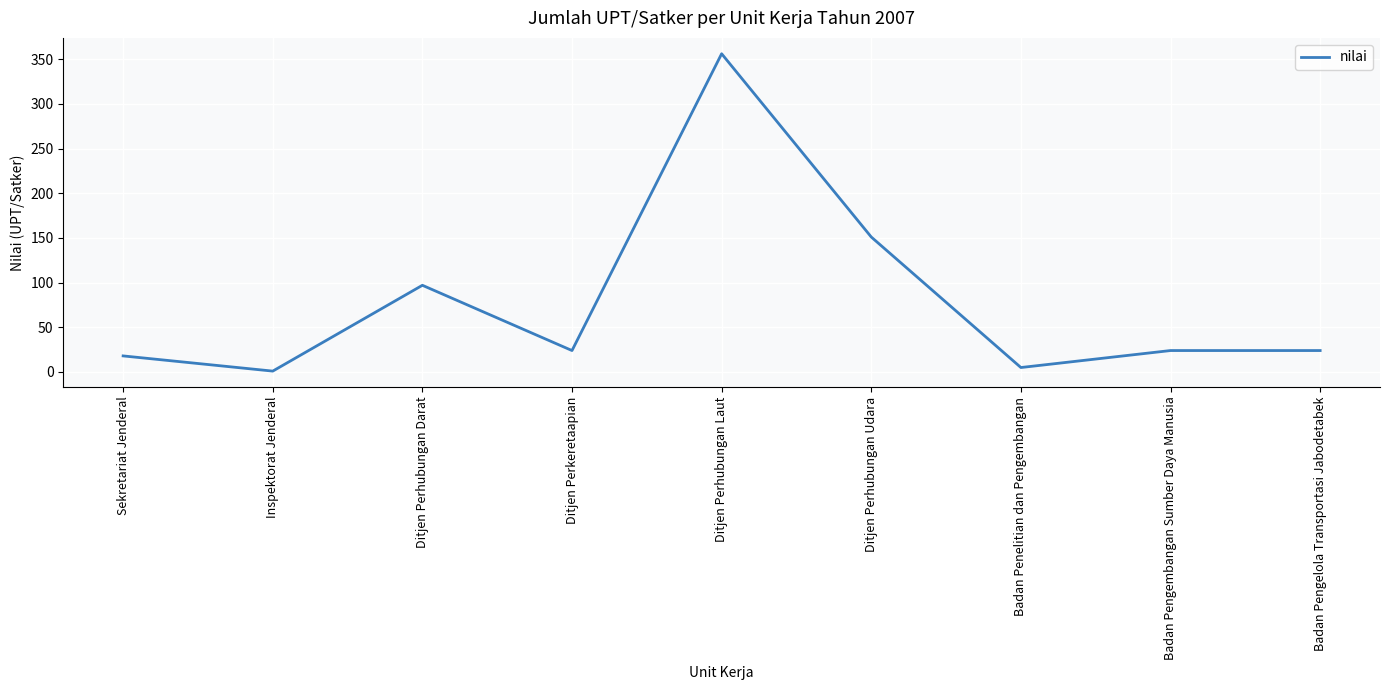

Read the value at Ditjen Perhubungan Darat.

97